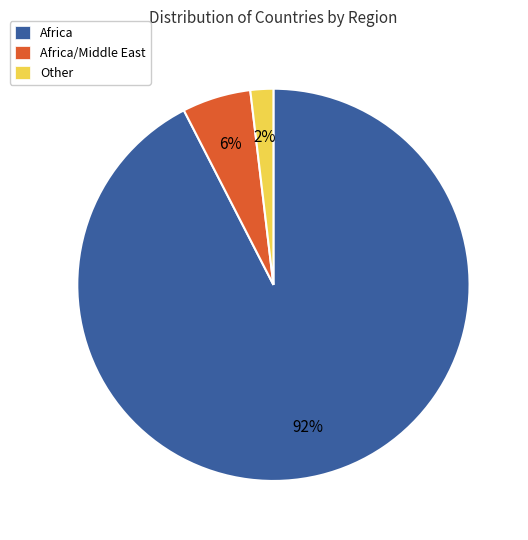

To the nearest percent, what is the difference between the Africa/Middle East and Other slice percentages?

4%